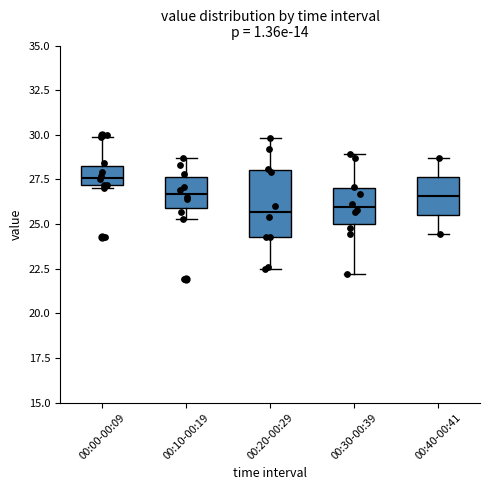

Which box has the highest median line?

00:00-00:09